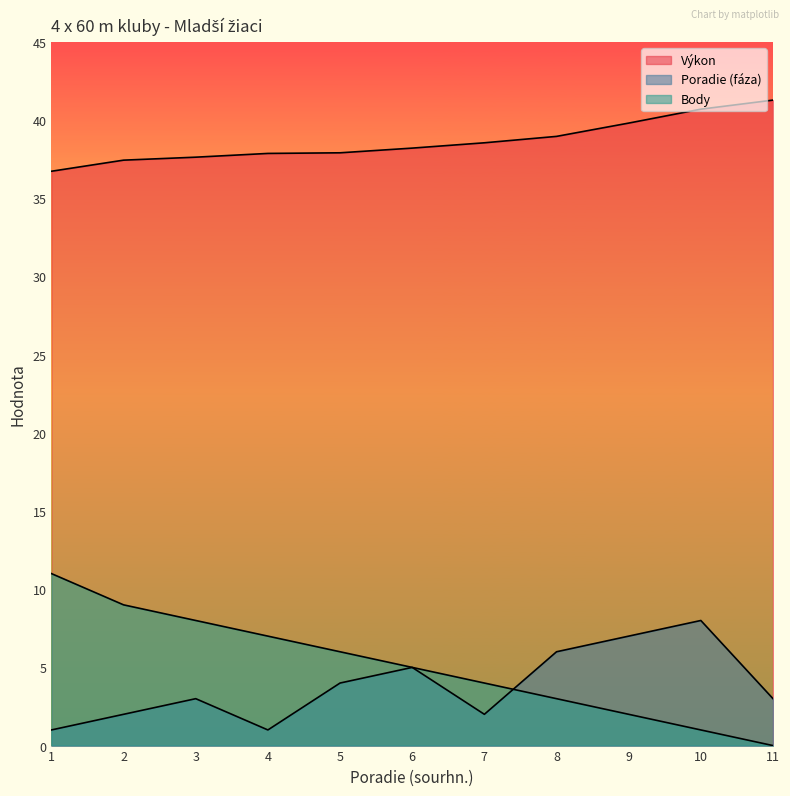

The value of Výkon at 10 is 40.7. True or false?

True